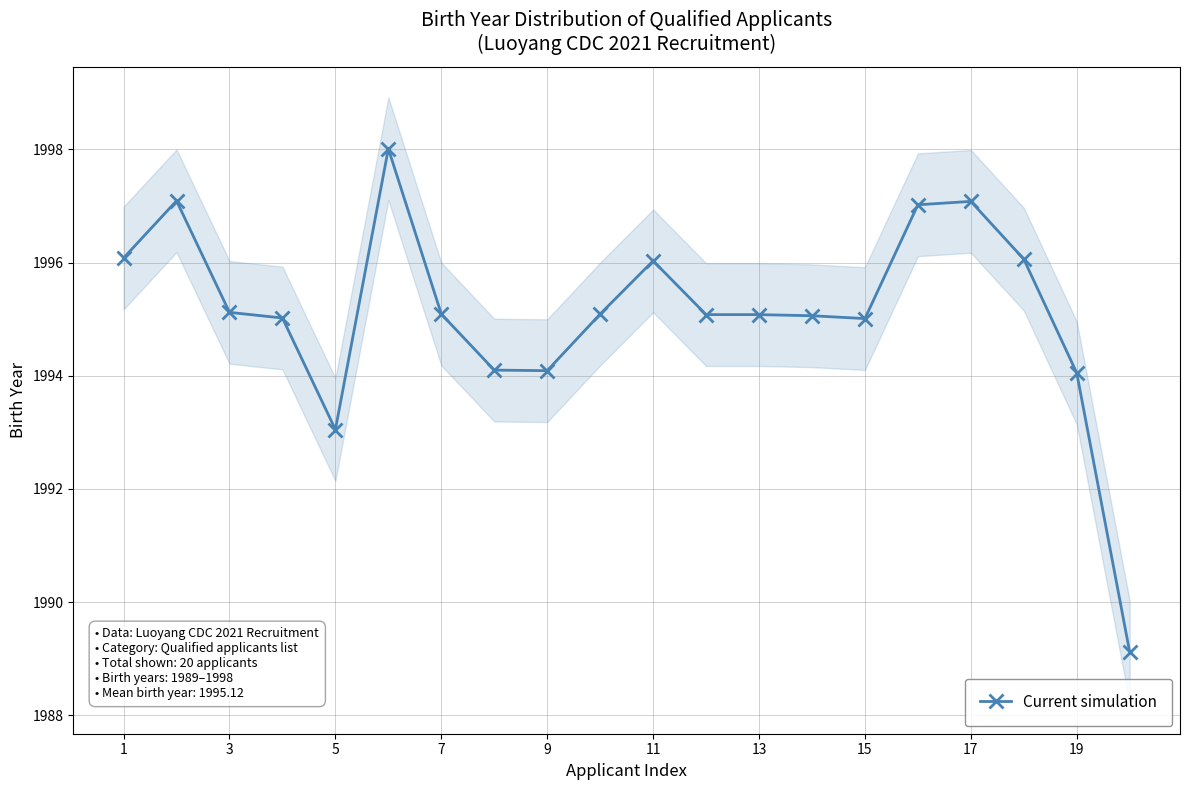

What is the minimum value for Current simulation?

1989.1